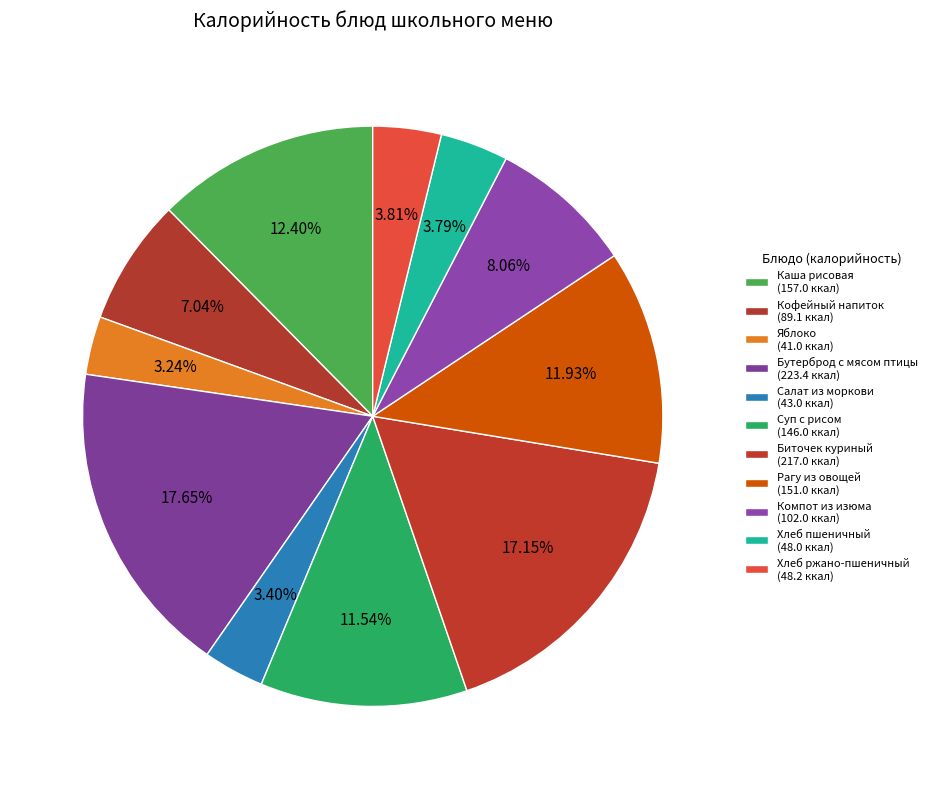

How many segments does this pie chart have?

11